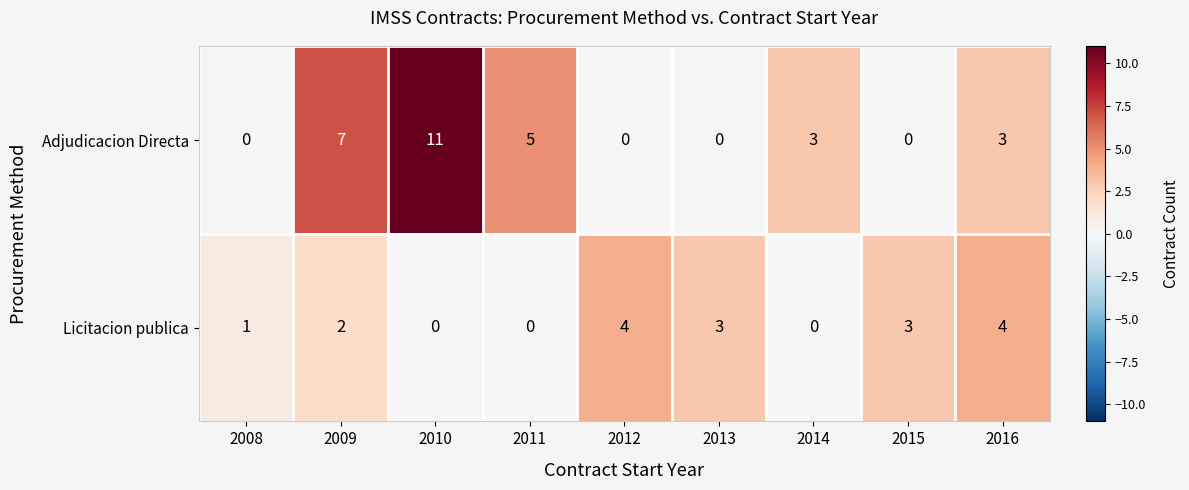

The Licitacion publica series shows 0 at 2008. True or false?

False